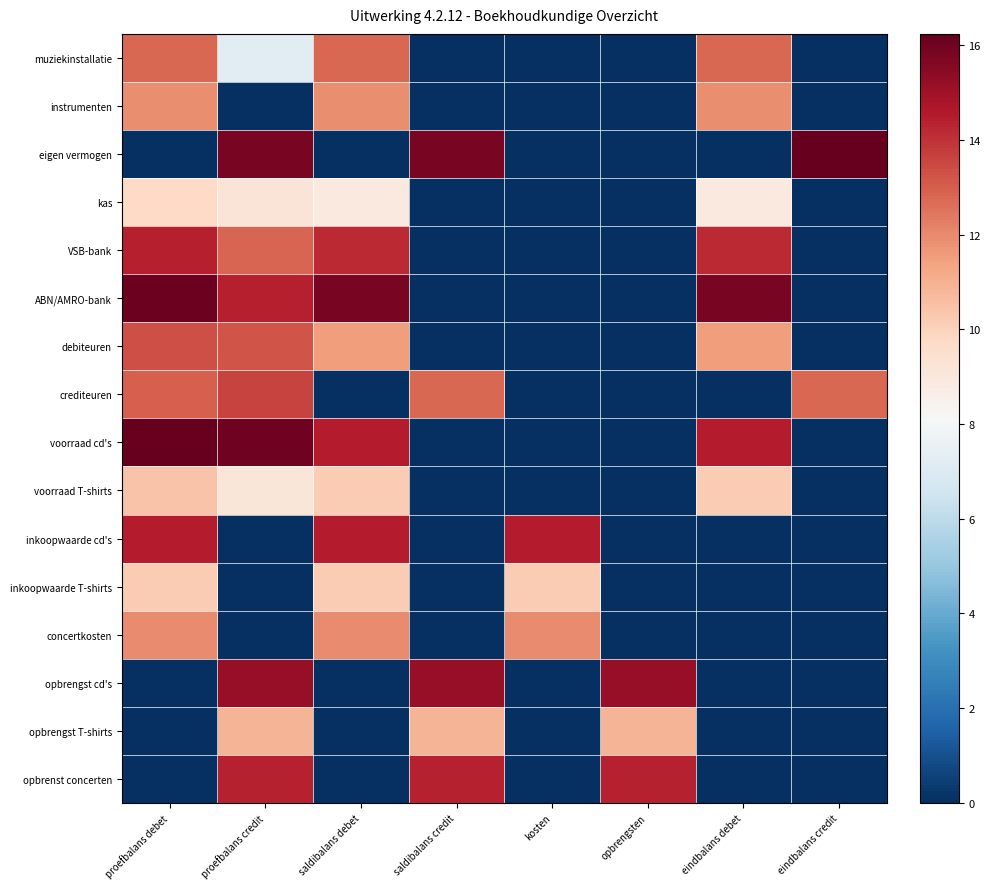

Reading left to right, list all the values displayed in this chart.

muziekinstallatie: proefbalans debet=12.8	proefbalans credit=7.2	saldibalans debet=12.8	saldibalans credit=0.0	kosten=0.0	opbrengsten=0.0	eindbalans debet=12.8	eindbalans credit=0.0
instrumenten: proefbalans debet=11.9	proefbalans credit=0.0	saldibalans debet=11.9	saldibalans credit=0.0	kosten=0.0	opbrengsten=0.0	eindbalans debet=11.9	eindbalans credit=0.0
eigen vermogen: proefbalans debet=0.0	proefbalans credit=15.9	saldibalans debet=0.0	saldibalans credit=15.9	kosten=0.0	opbrengsten=0.0	eindbalans debet=0.0	eindbalans credit=16.2
kas: proefbalans debet=9.8	proefbalans credit=9.2	saldibalans debet=8.9	saldibalans credit=0.0	kosten=0.0	opbrengsten=0.0	eindbalans debet=8.9	eindbalans credit=0.0
VSB-bank: proefbalans debet=14.4	proefbalans credit=12.9	saldibalans debet=14.2	saldibalans credit=0.0	kosten=0.0	opbrengsten=0.0	eindbalans debet=14.2	eindbalans credit=0.0
ABN/AMRO-bank: proefbalans debet=16.1	proefbalans credit=14.4	saldibalans debet=15.8	saldibalans credit=0.0	kosten=0.0	opbrengsten=0.0	eindbalans debet=15.8	eindbalans credit=0.0
debiteuren: proefbalans debet=13.4	proefbalans credit=13.2	saldibalans debet=11.5	saldibalans credit=0.0	kosten=0.0	opbrengsten=0.0	eindbalans debet=11.5	eindbalans credit=0.0
crediteuren: proefbalans debet=13.0	proefbalans credit=13.6	saldibalans debet=0.0	saldibalans credit=12.8	kosten=0.0	opbrengsten=0.0	eindbalans debet=0.0	eindbalans credit=12.8
voorraad cd's: proefbalans debet=16.2	proefbalans credit=16.0	saldibalans debet=14.5	saldibalans credit=0.0	kosten=0.0	opbrengsten=0.0	eindbalans debet=14.5	eindbalans credit=0.0
voorraad T-shirts: proefbalans debet=10.5	proefbalans credit=9.1	saldibalans debet=10.2	saldibalans credit=0.0	kosten=0.0	opbrengsten=0.0	eindbalans debet=10.2	eindbalans credit=0.0
inkoopwaarde cd's: proefbalans debet=14.5	proefbalans credit=0.0	saldibalans debet=14.5	saldibalans credit=0.0	kosten=14.5	opbrengsten=0.0	eindbalans debet=0.0	eindbalans credit=0.0
inkoopwaarde T-shirts: proefbalans debet=10.2	proefbalans credit=0.0	saldibalans debet=10.2	saldibalans credit=0.0	kosten=10.2	opbrengsten=0.0	eindbalans debet=0.0	eindbalans credit=0.0
concertkosten: proefbalans debet=12.0	proefbalans credit=0.0	saldibalans debet=12.0	saldibalans credit=0.0	kosten=12.0	opbrengsten=0.0	eindbalans debet=0.0	eindbalans credit=0.0
opbrengst cd's: proefbalans debet=0.0	proefbalans credit=15.2	saldibalans debet=0.0	saldibalans credit=15.2	kosten=0.0	opbrengsten=15.2	eindbalans debet=0.0	eindbalans credit=0.0
opbrengst T-shirts: proefbalans debet=0.0	proefbalans credit=10.9	saldibalans debet=0.0	saldibalans credit=10.9	kosten=0.0	opbrengsten=10.9	eindbalans debet=0.0	eindbalans credit=0.0
opbrenst concerten: proefbalans debet=0.0	proefbalans credit=14.4	saldibalans debet=0.0	saldibalans credit=14.4	kosten=0.0	opbrengsten=14.4	eindbalans debet=0.0	eindbalans credit=0.0